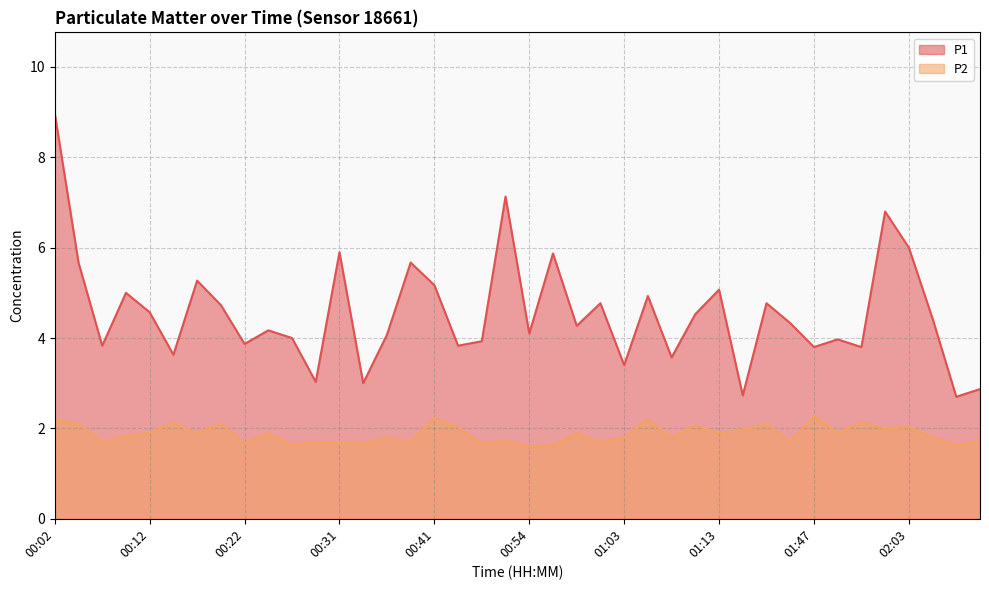

Where is P1 nearest to the value 5?

00:09